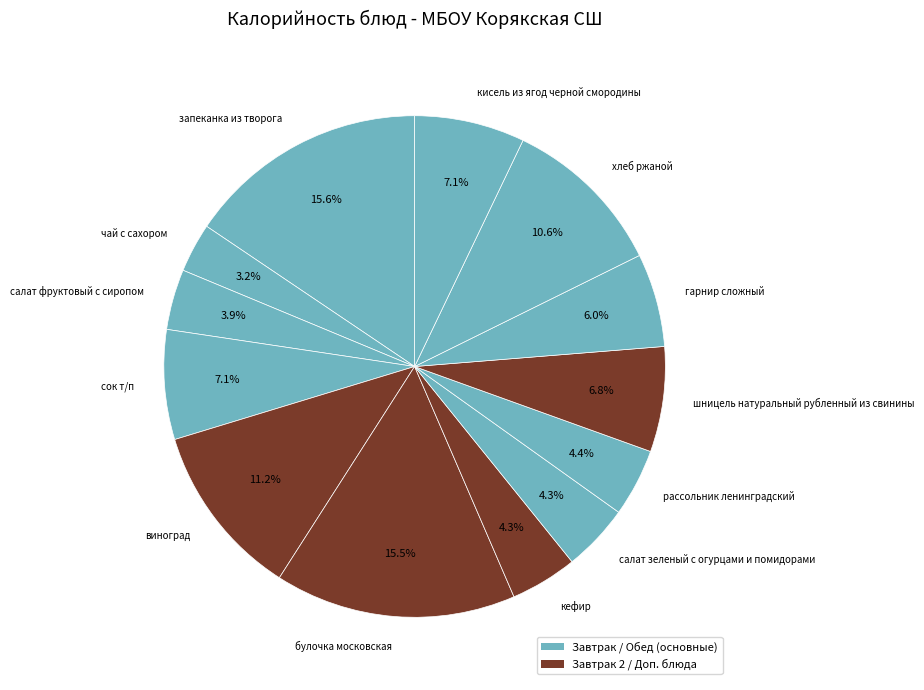

Is сок т/п the majority of the pie?

No